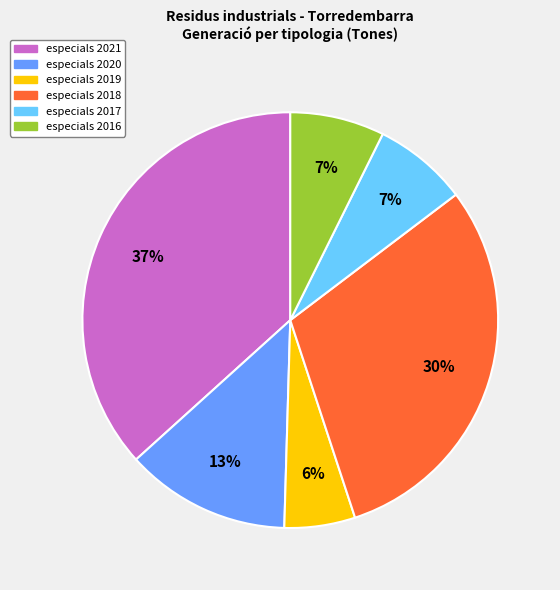

Is it true that especials 2020 is 13% of the pie?

True